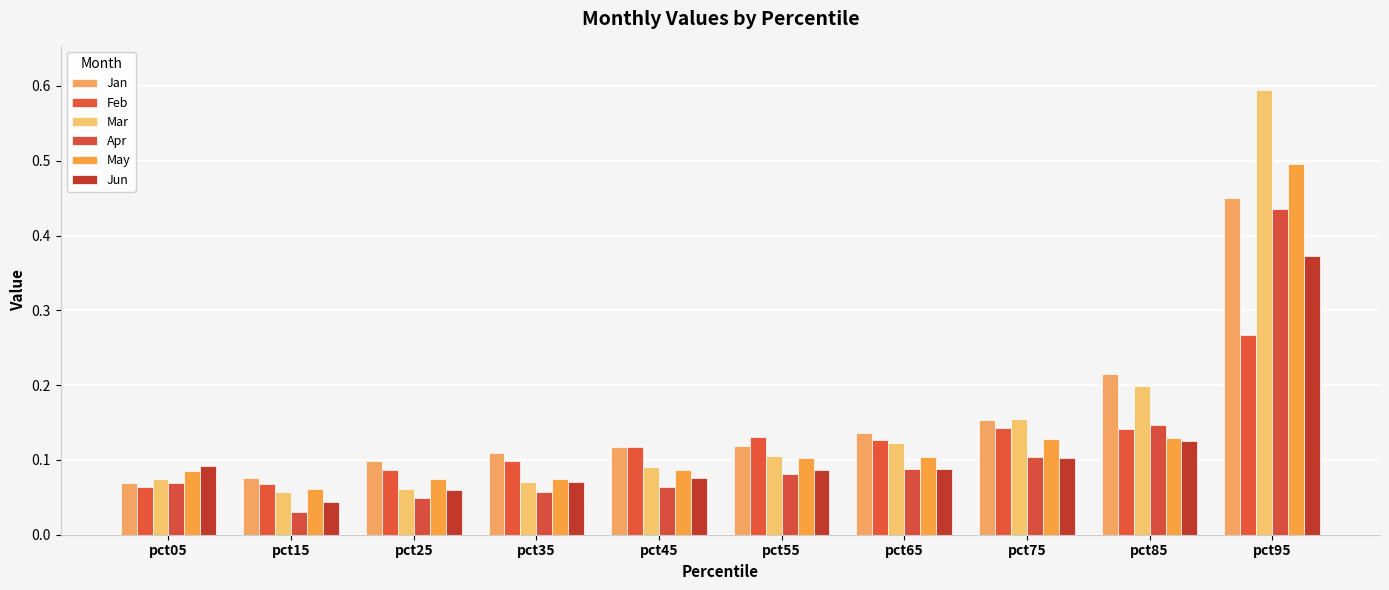

Does the chart contain any negative values?

No